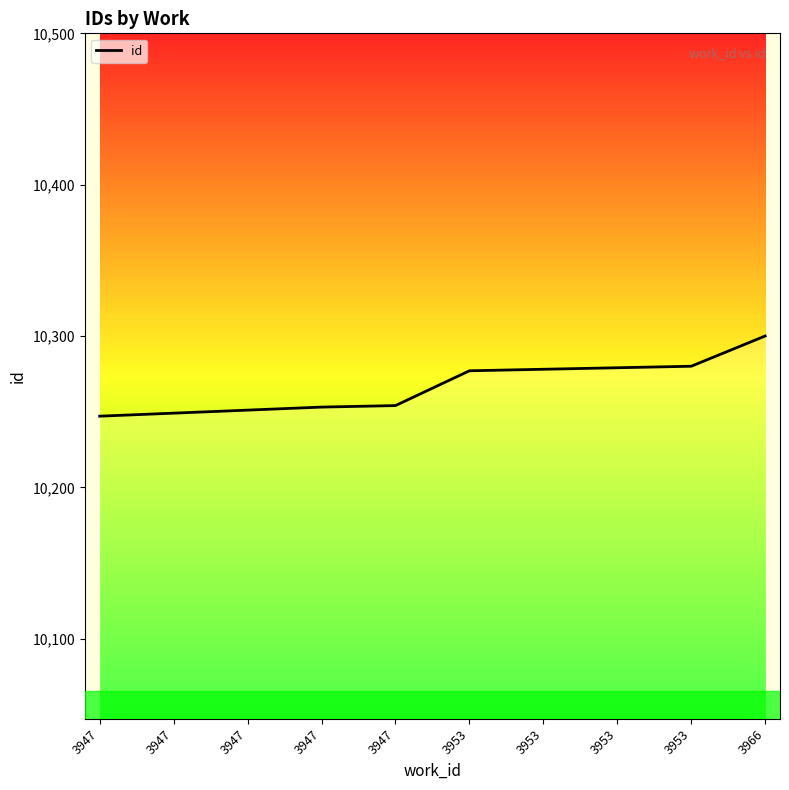

Which has a higher value, 3953 or 3947?

3953